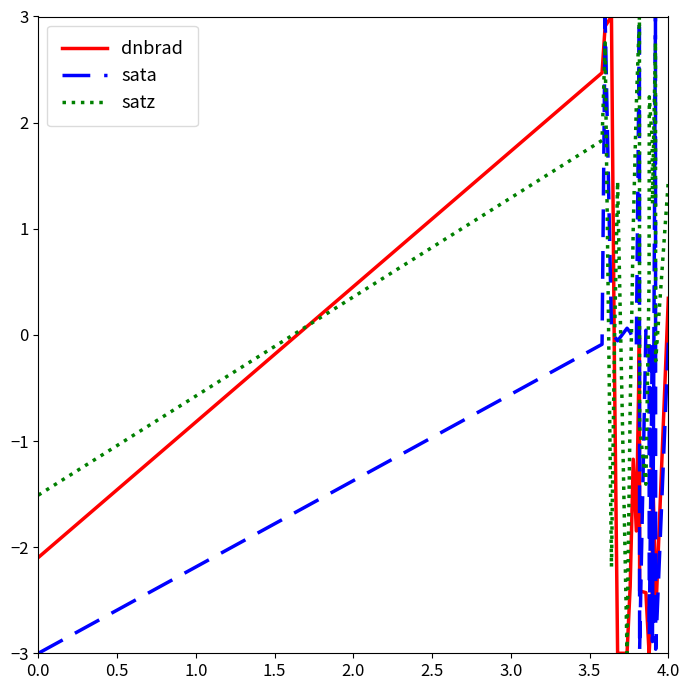

Which series has the largest total across all categories?

satz